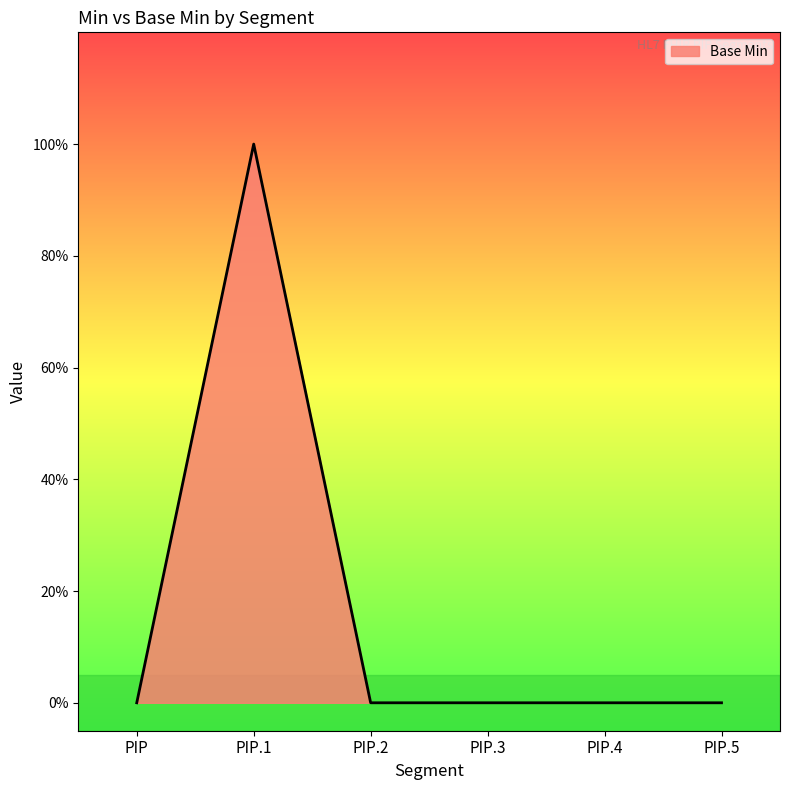

At which category does the chart reach its peak across all series?

PIP.1